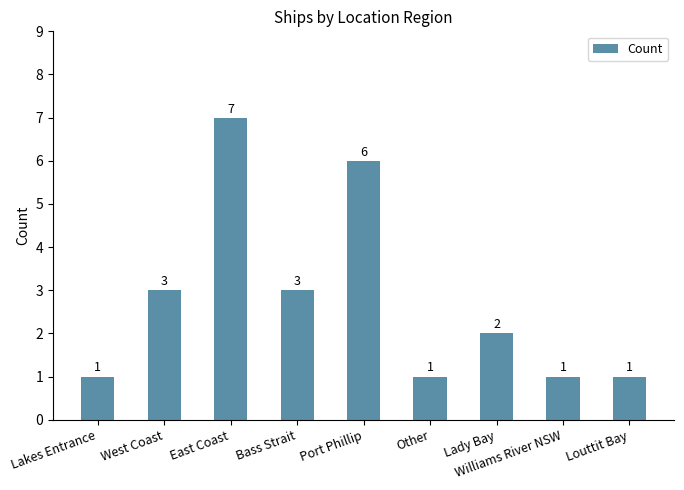

What is the sum of the values at Lakes Entrance and Other?

2